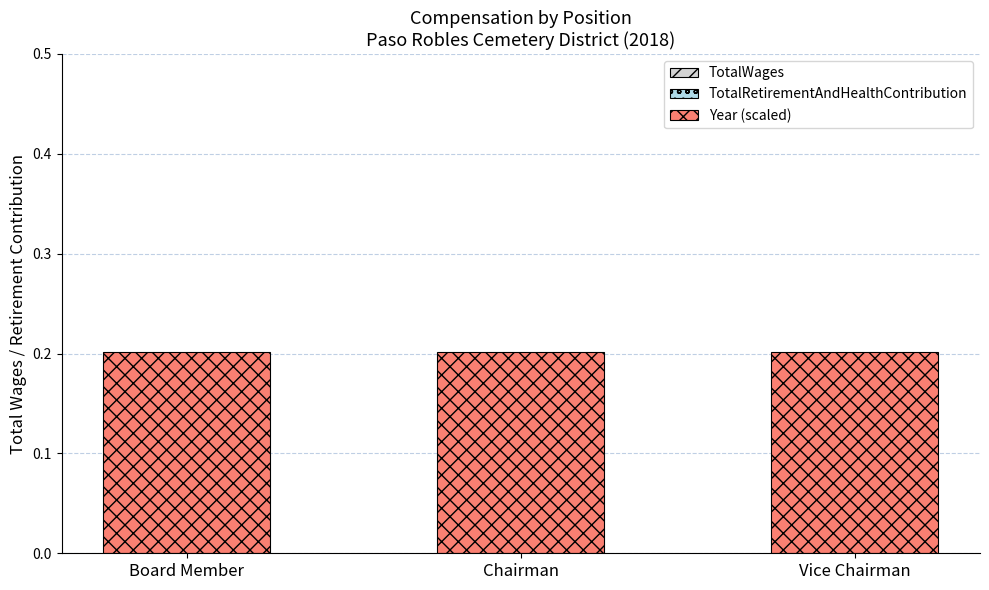

What is the label of the 1st bar from the right?

Vice Chairman